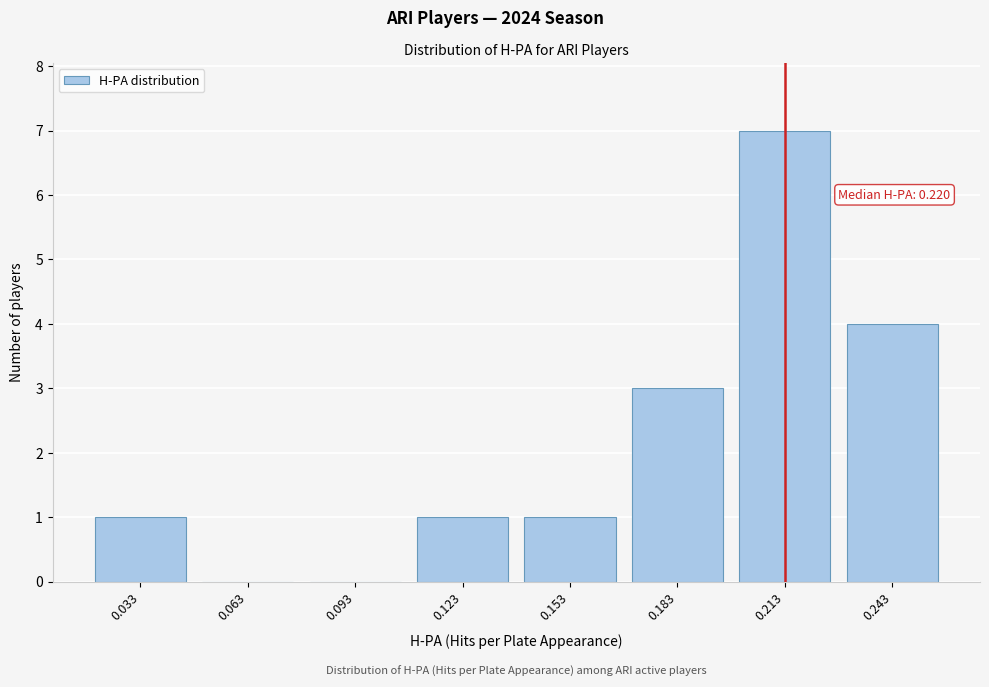

Reading left to right, transcribe all the data shown in this chart.

0.033=1	0.063=0	0.093=0	0.123=1	0.153=1	0.183=3	0.213=7	0.243=4